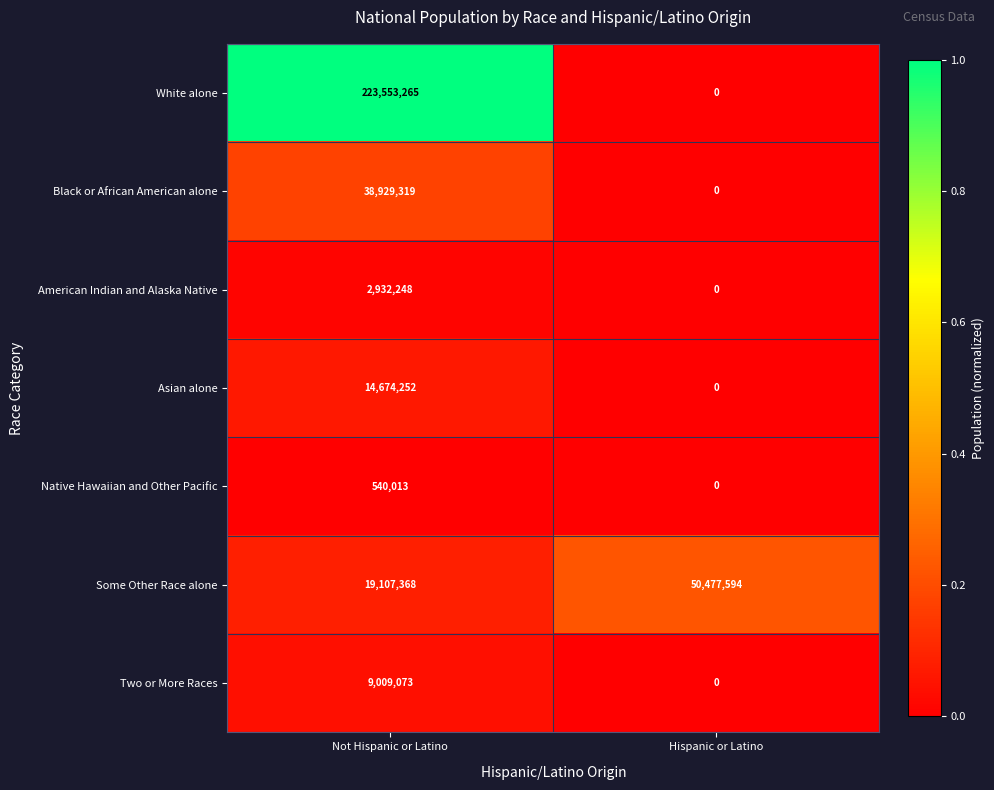

How many values in the White alone series are below 223553265?

1